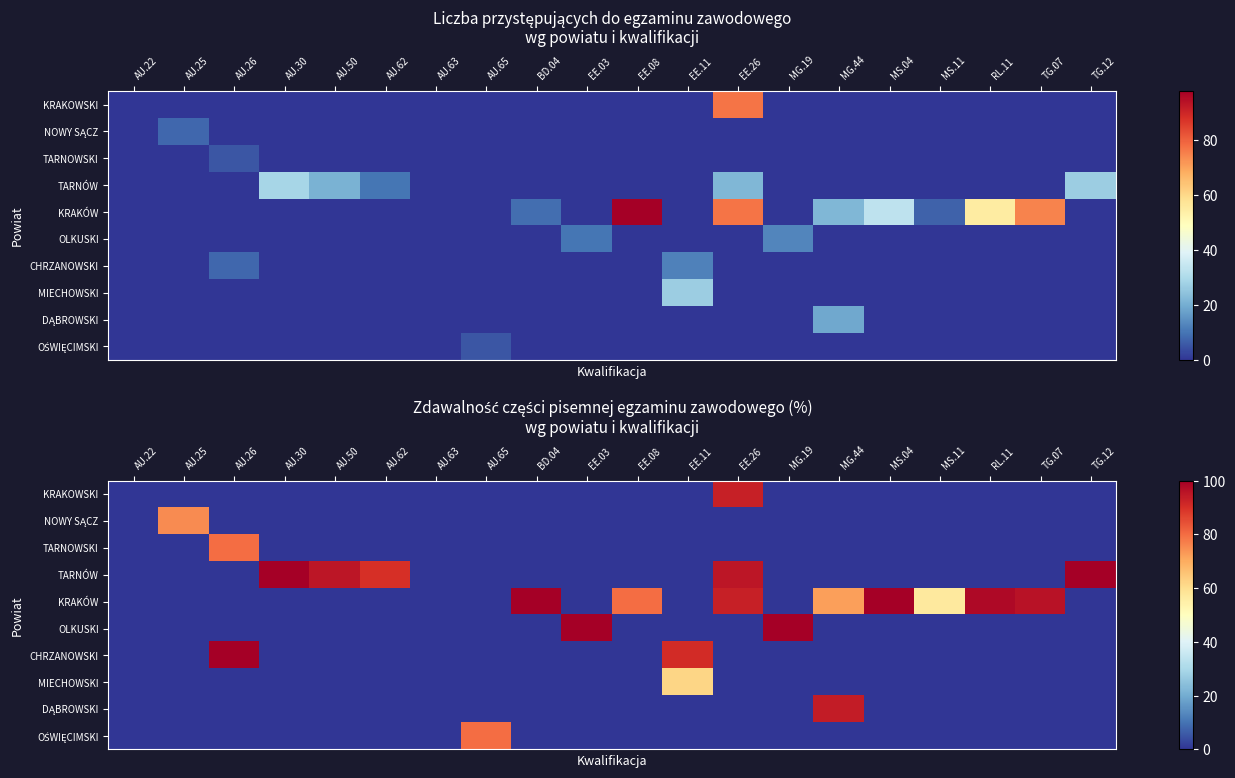

Which series changed the most between AU.26 and EE.08?

CHRZANOWSKI